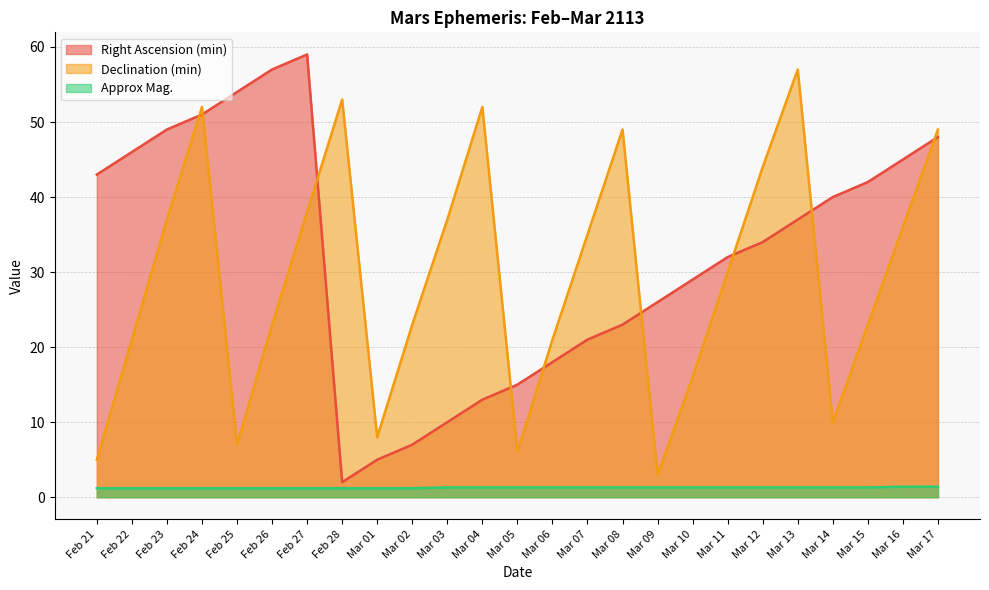

What is the difference between the second highest and second lowest values in the Declination (min) series?

48.0